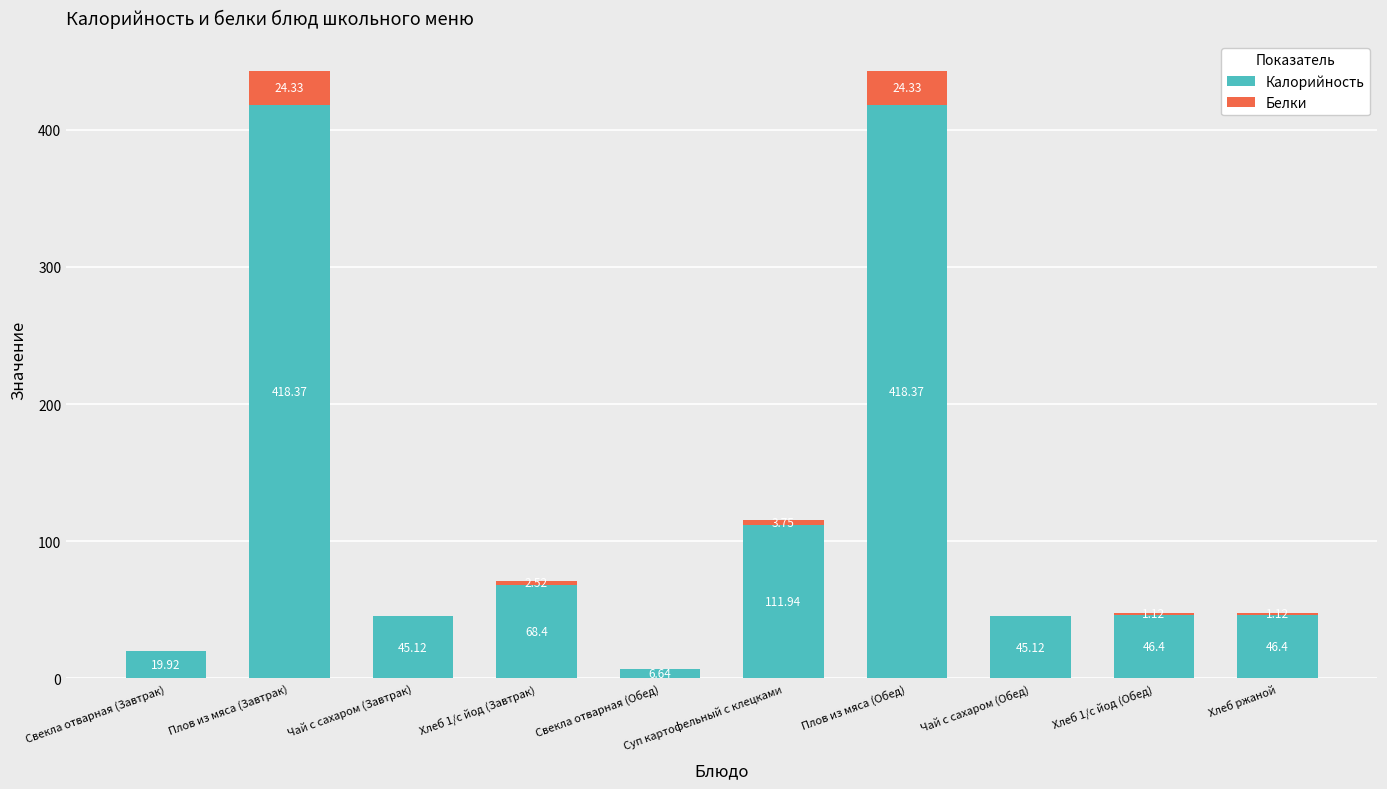

What is the sum of the Калорийность values at Хлеб 1/с йод (Обед) and Хлеб ржаной?

92.8